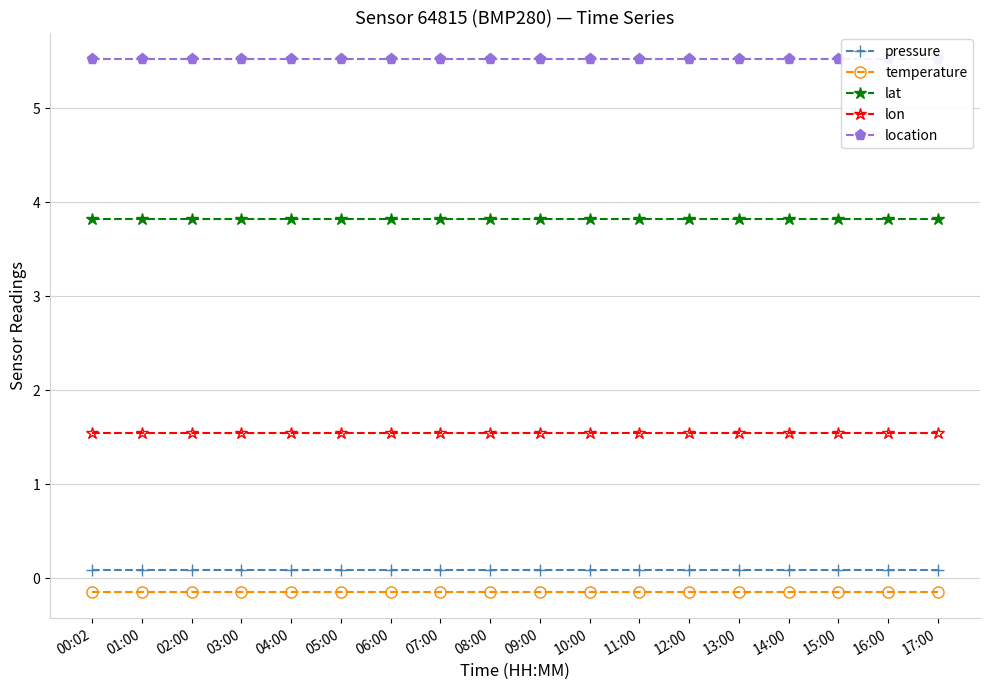

At how many categories does at least one series exceed 1?

18